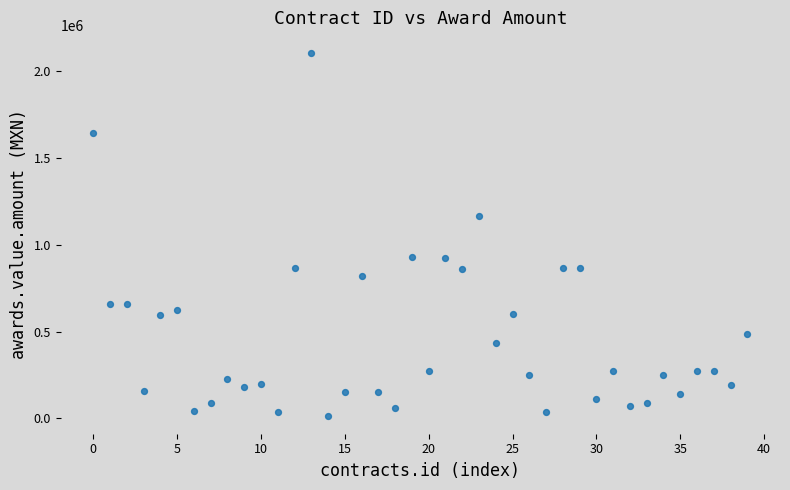

What Y value in the scatter plot is closest to 1058837?

1163678.0